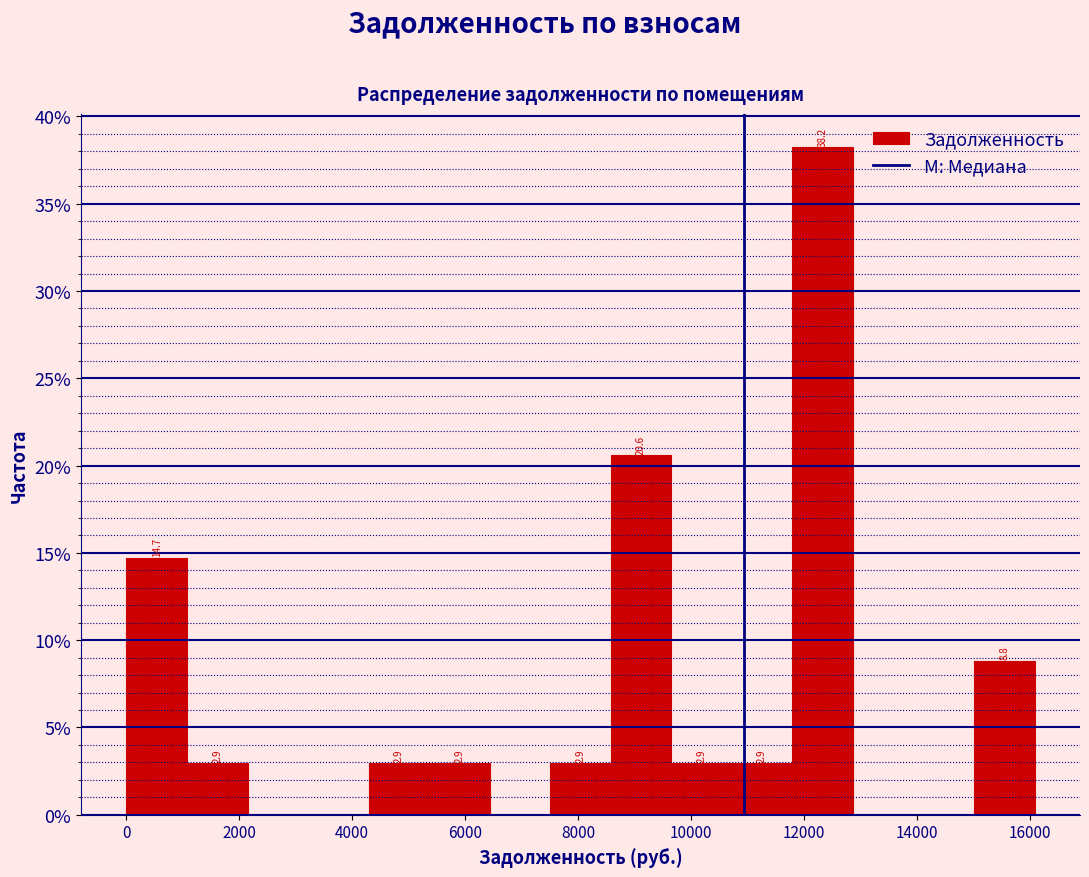

Over which range of the x-axis is the bar tallest?

11800 to 12800